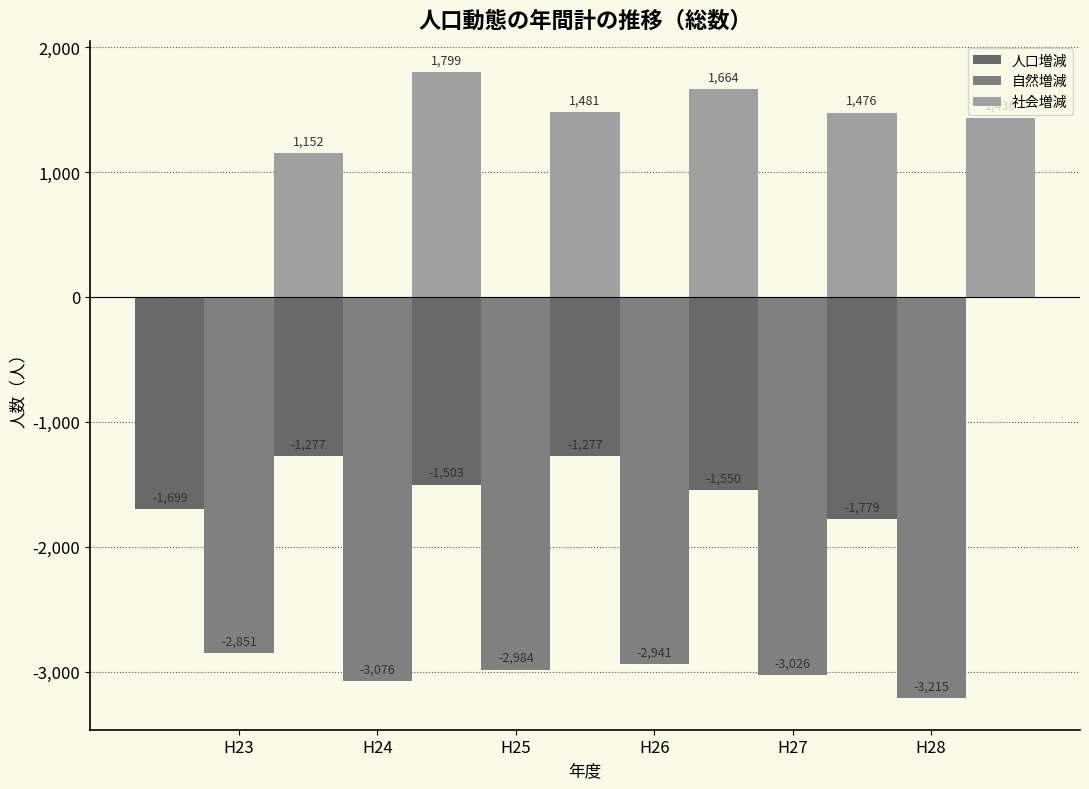

Count the number of data series in this chart.

3